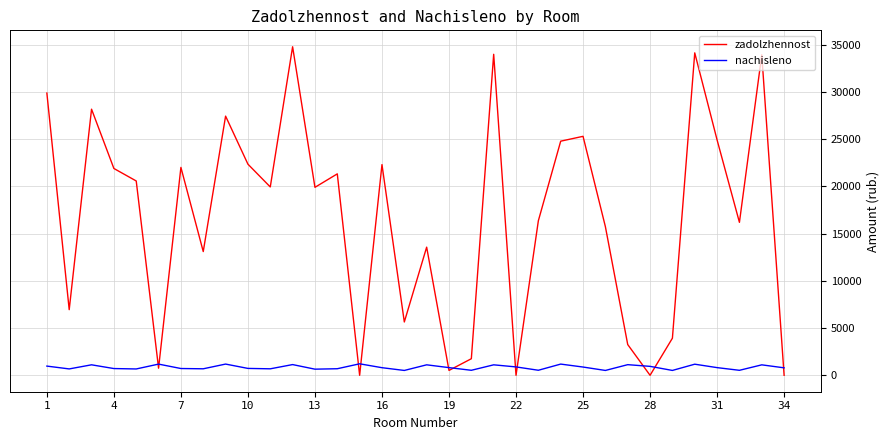

Which series has the largest total across all categories?

zadolzhennost